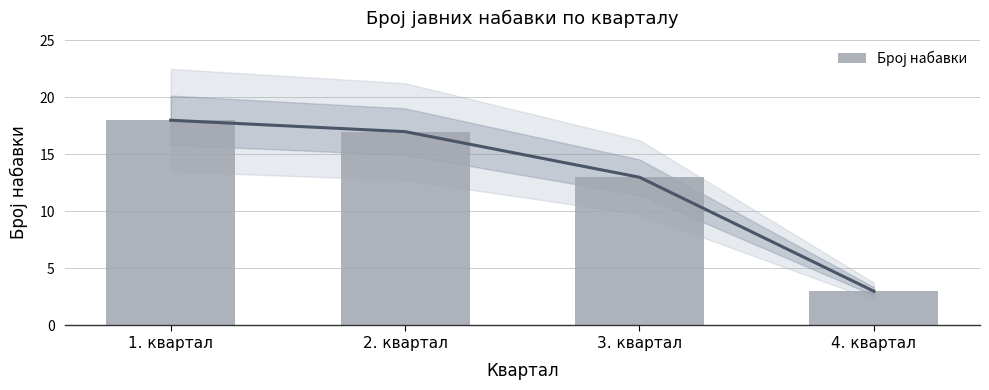

What is the ratio of the value at 4. квартал to the value at 1. квартал?

0.2